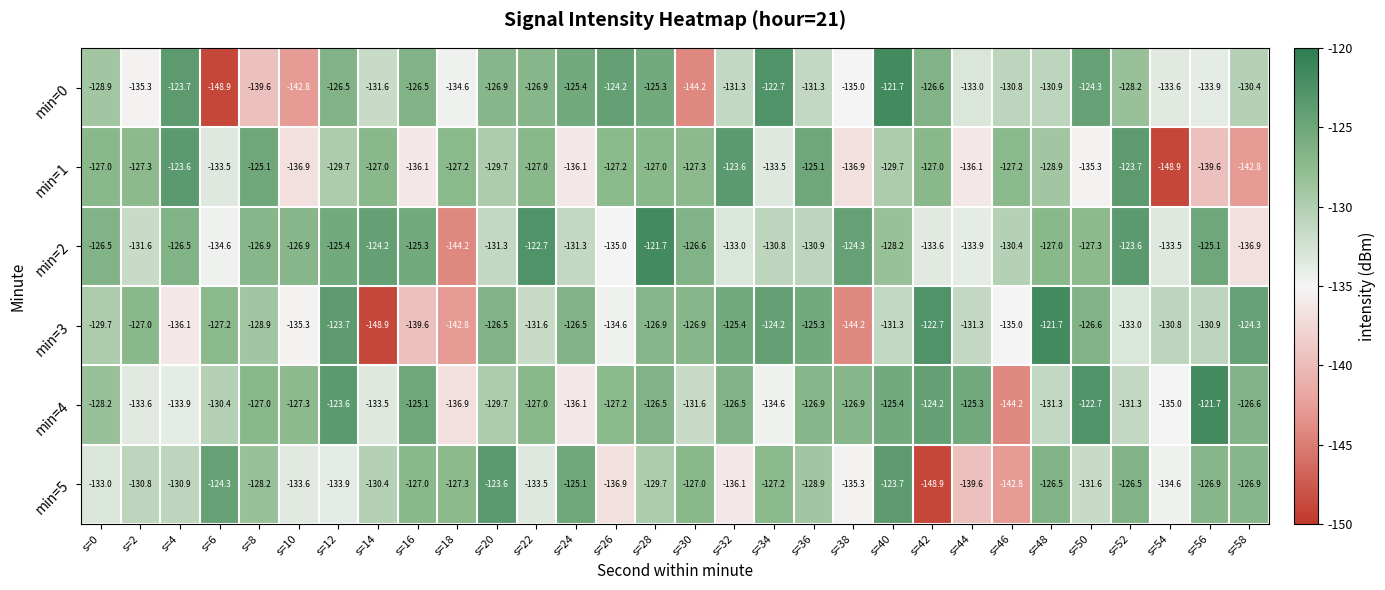

What is the difference between the maximum and minimum values in the min=1 series?

25.3